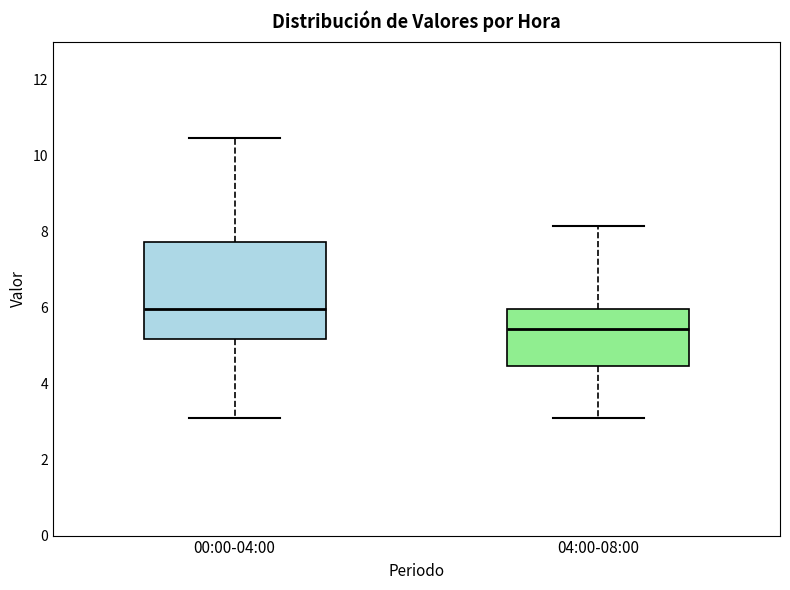

Which box is the tallest, from its lower edge to its upper edge?

00:00-04:00